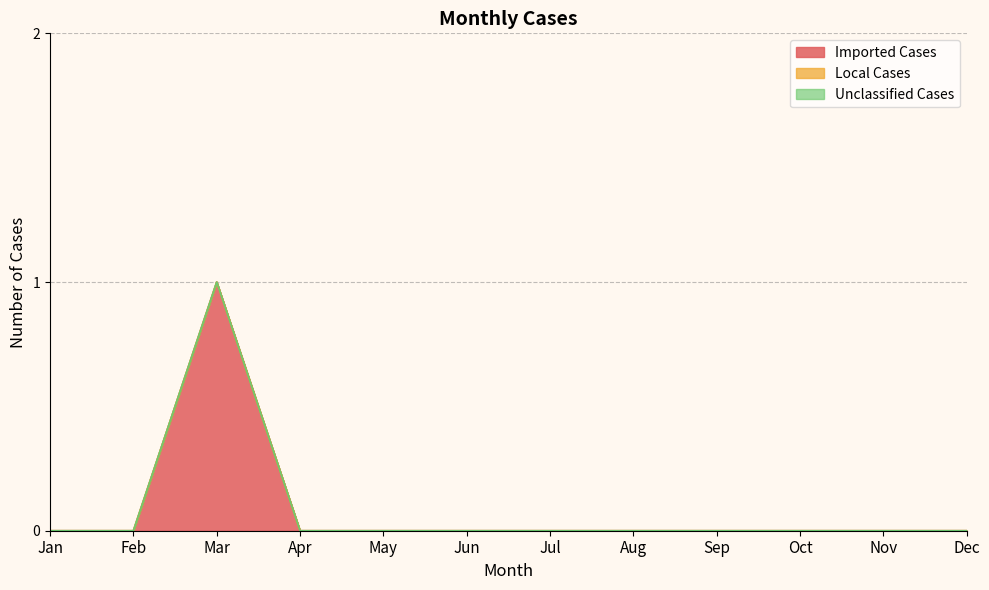

What is the greatest value displayed?

1